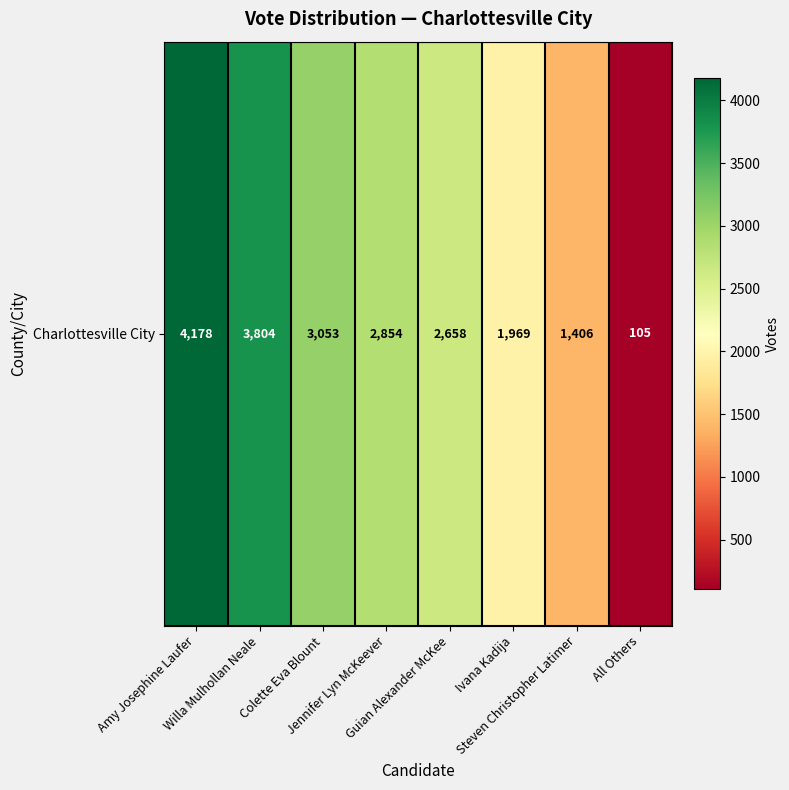

What is the average value?

2503